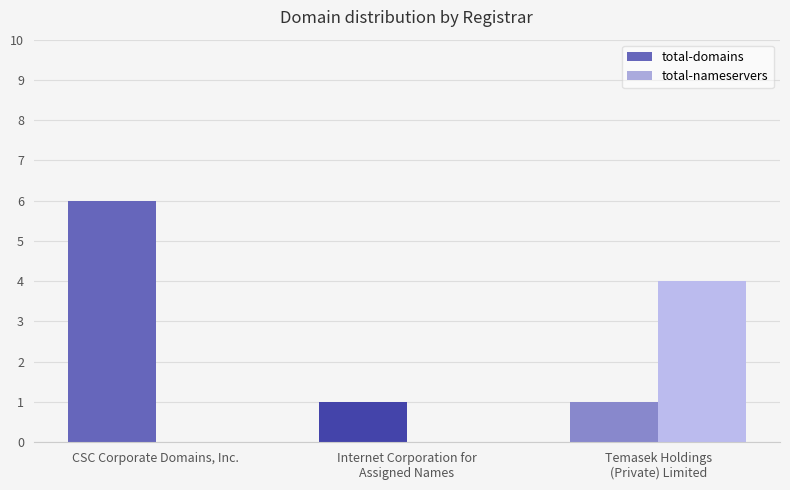

Are the bars horizontal?

No